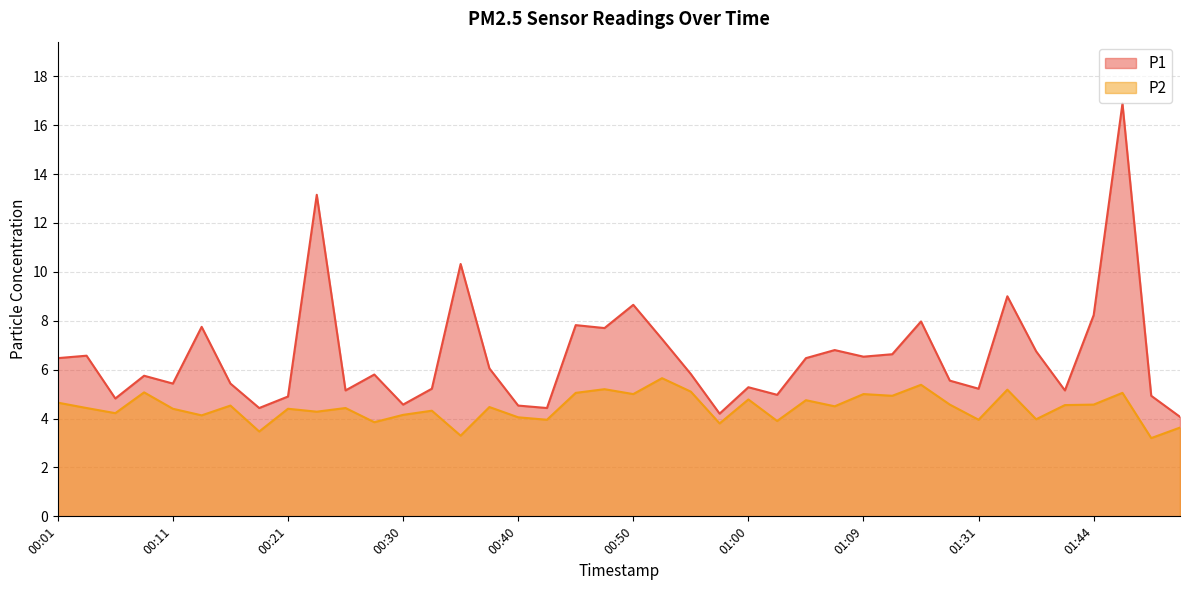

What is the total value across all series at 00:55?

10.9